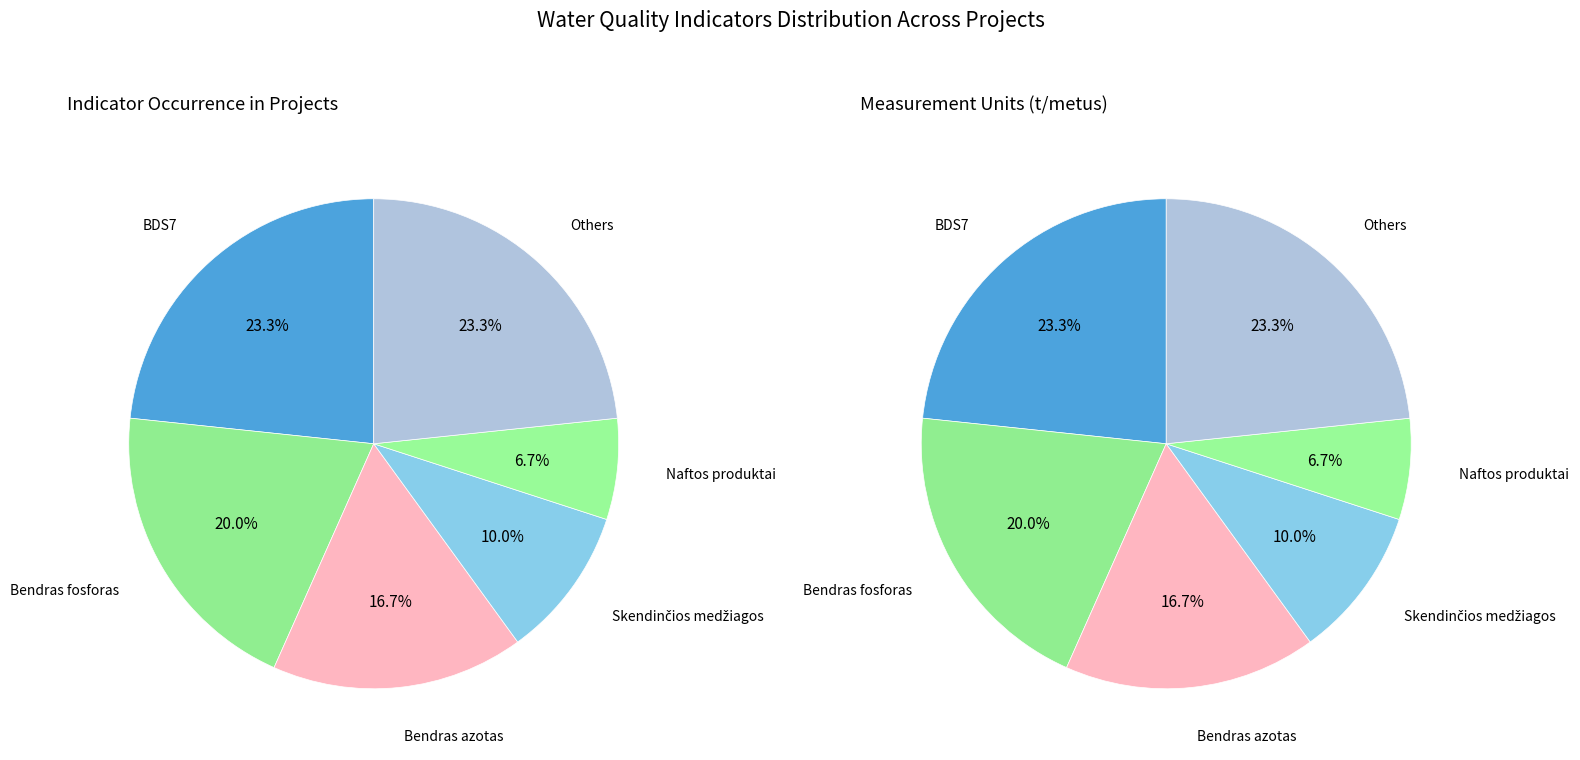

What percentage is the Skendinčios medžiagos slice, to the nearest percent?

10%